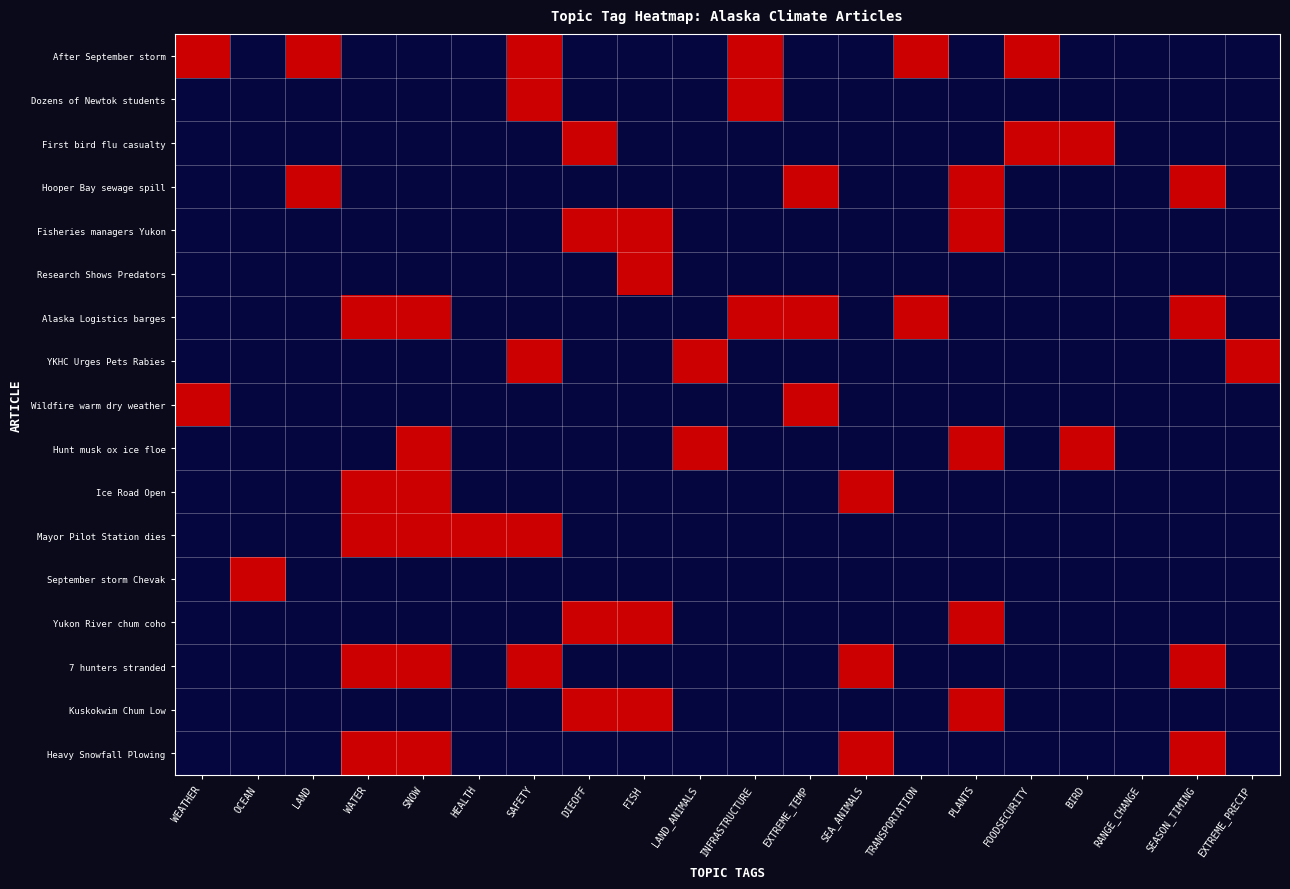

Reading left to right, list all the values displayed in this chart.

After September storm: WEATHER=1	OCEAN=0	LAND=1	WATER=0	SNOW=0	HEALTH=0	SAFETY=1	DIEOFF=0	FISH=0	LAND_ANIMALS=0	INFRASTRUCTURE=1	EXTREME_TEMP=0	SEA_ANIMALS=0	TRANSPORTATION=1	PLANTS=0	FOODSECURITY=1	BIRD=0	RANGE_CHANGE=0	SEASON_TIMING=0	EXTREME_PRECIP=0
Dozens of Newtok students: WEATHER=0	OCEAN=0	LAND=0	WATER=0	SNOW=0	HEALTH=0	SAFETY=1	DIEOFF=0	FISH=0	LAND_ANIMALS=0	INFRASTRUCTURE=1	EXTREME_TEMP=0	SEA_ANIMALS=0	TRANSPORTATION=0	PLANTS=0	FOODSECURITY=0	BIRD=0	RANGE_CHANGE=0	SEASON_TIMING=0	EXTREME_PRECIP=0
First bird flu casualty: WEATHER=0	OCEAN=0	LAND=0	WATER=0	SNOW=0	HEALTH=0	SAFETY=0	DIEOFF=1	FISH=0	LAND_ANIMALS=0	INFRASTRUCTURE=0	EXTREME_TEMP=0	SEA_ANIMALS=0	TRANSPORTATION=0	PLANTS=0	FOODSECURITY=1	BIRD=1	RANGE_CHANGE=0	SEASON_TIMING=0	EXTREME_PRECIP=0
Hooper Bay sewage spill: WEATHER=0	OCEAN=0	LAND=1	WATER=0	SNOW=0	HEALTH=0	SAFETY=0	DIEOFF=0	FISH=0	LAND_ANIMALS=0	INFRASTRUCTURE=0	EXTREME_TEMP=1	SEA_ANIMALS=0	TRANSPORTATION=0	PLANTS=1	FOODSECURITY=0	BIRD=0	RANGE_CHANGE=0	SEASON_TIMING=1	EXTREME_PRECIP=0
Fisheries managers Yukon: WEATHER=0	OCEAN=0	LAND=0	WATER=0	SNOW=0	HEALTH=0	SAFETY=0	DIEOFF=1	FISH=1	LAND_ANIMALS=0	INFRASTRUCTURE=0	EXTREME_TEMP=0	SEA_ANIMALS=0	TRANSPORTATION=0	PLANTS=1	FOODSECURITY=0	BIRD=0	RANGE_CHANGE=0	SEASON_TIMING=0	EXTREME_PRECIP=0
Research Shows Predators: WEATHER=0	OCEAN=0	LAND=0	WATER=0	SNOW=0	HEALTH=0	SAFETY=0	DIEOFF=0	FISH=1	LAND_ANIMALS=0	INFRASTRUCTURE=0	EXTREME_TEMP=0	SEA_ANIMALS=0	TRANSPORTATION=0	PLANTS=0	FOODSECURITY=0	BIRD=0	RANGE_CHANGE=0	SEASON_TIMING=0	EXTREME_PRECIP=0
Alaska Logistics barges: WEATHER=0	OCEAN=0	LAND=0	WATER=1	SNOW=1	HEALTH=0	SAFETY=0	DIEOFF=0	FISH=0	LAND_ANIMALS=0	INFRASTRUCTURE=1	EXTREME_TEMP=1	SEA_ANIMALS=0	TRANSPORTATION=1	PLANTS=0	FOODSECURITY=0	BIRD=0	RANGE_CHANGE=0	SEASON_TIMING=1	EXTREME_PRECIP=0
YKHC Urges Pets Rabies: WEATHER=0	OCEAN=0	LAND=0	WATER=0	SNOW=0	HEALTH=0	SAFETY=1	DIEOFF=0	FISH=0	LAND_ANIMALS=1	INFRASTRUCTURE=0	EXTREME_TEMP=0	SEA_ANIMALS=0	TRANSPORTATION=0	PLANTS=0	FOODSECURITY=0	BIRD=0	RANGE_CHANGE=0	SEASON_TIMING=0	EXTREME_PRECIP=1
Wildfire warm dry weather: WEATHER=1	OCEAN=0	LAND=0	WATER=0	SNOW=0	HEALTH=0	SAFETY=0	DIEOFF=0	FISH=0	LAND_ANIMALS=0	INFRASTRUCTURE=0	EXTREME_TEMP=1	SEA_ANIMALS=0	TRANSPORTATION=0	PLANTS=0	FOODSECURITY=0	BIRD=0	RANGE_CHANGE=0	SEASON_TIMING=0	EXTREME_PRECIP=0
Hunt musk ox ice floe: WEATHER=0	OCEAN=0	LAND=0	WATER=0	SNOW=1	HEALTH=0	SAFETY=0	DIEOFF=0	FISH=0	LAND_ANIMALS=1	INFRASTRUCTURE=0	EXTREME_TEMP=0	SEA_ANIMALS=0	TRANSPORTATION=0	PLANTS=1	FOODSECURITY=0	BIRD=1	RANGE_CHANGE=0	SEASON_TIMING=0	EXTREME_PRECIP=0
Ice Road Open: WEATHER=0	OCEAN=0	LAND=0	WATER=1	SNOW=1	HEALTH=0	SAFETY=0	DIEOFF=0	FISH=0	LAND_ANIMALS=0	INFRASTRUCTURE=0	EXTREME_TEMP=0	SEA_ANIMALS=1	TRANSPORTATION=0	PLANTS=0	FOODSECURITY=0	BIRD=0	RANGE_CHANGE=0	SEASON_TIMING=0	EXTREME_PRECIP=0
Mayor Pilot Station dies: WEATHER=0	OCEAN=0	LAND=0	WATER=1	SNOW=1	HEALTH=1	SAFETY=1	DIEOFF=0	FISH=0	LAND_ANIMALS=0	INFRASTRUCTURE=0	EXTREME_TEMP=0	SEA_ANIMALS=0	TRANSPORTATION=0	PLANTS=0	FOODSECURITY=0	BIRD=0	RANGE_CHANGE=0	SEASON_TIMING=0	EXTREME_PRECIP=0
September storm Chevak: WEATHER=0	OCEAN=1	LAND=0	WATER=0	SNOW=0	HEALTH=0	SAFETY=0	DIEOFF=0	FISH=0	LAND_ANIMALS=0	INFRASTRUCTURE=0	EXTREME_TEMP=0	SEA_ANIMALS=0	TRANSPORTATION=0	PLANTS=0	FOODSECURITY=0	BIRD=0	RANGE_CHANGE=0	SEASON_TIMING=0	EXTREME_PRECIP=0
Yukon River chum coho: WEATHER=0	OCEAN=0	LAND=0	WATER=0	SNOW=0	HEALTH=0	SAFETY=0	DIEOFF=1	FISH=1	LAND_ANIMALS=0	INFRASTRUCTURE=0	EXTREME_TEMP=0	SEA_ANIMALS=0	TRANSPORTATION=0	PLANTS=1	FOODSECURITY=0	BIRD=0	RANGE_CHANGE=0	SEASON_TIMING=0	EXTREME_PRECIP=0
7 hunters stranded: WEATHER=0	OCEAN=0	LAND=0	WATER=1	SNOW=1	HEALTH=0	SAFETY=1	DIEOFF=0	FISH=0	LAND_ANIMALS=0	INFRASTRUCTURE=0	EXTREME_TEMP=0	SEA_ANIMALS=1	TRANSPORTATION=0	PLANTS=0	FOODSECURITY=0	BIRD=0	RANGE_CHANGE=0	SEASON_TIMING=1	EXTREME_PRECIP=0
Kuskokwim Chum Low: WEATHER=0	OCEAN=0	LAND=0	WATER=0	SNOW=0	HEALTH=0	SAFETY=0	DIEOFF=1	FISH=1	LAND_ANIMALS=0	INFRASTRUCTURE=0	EXTREME_TEMP=0	SEA_ANIMALS=0	TRANSPORTATION=0	PLANTS=1	FOODSECURITY=0	BIRD=0	RANGE_CHANGE=0	SEASON_TIMING=0	EXTREME_PRECIP=0
Heavy Snowfall Plowing: WEATHER=0	OCEAN=0	LAND=0	WATER=1	SNOW=1	HEALTH=0	SAFETY=0	DIEOFF=0	FISH=0	LAND_ANIMALS=0	INFRASTRUCTURE=0	EXTREME_TEMP=0	SEA_ANIMALS=1	TRANSPORTATION=0	PLANTS=0	FOODSECURITY=0	BIRD=0	RANGE_CHANGE=0	SEASON_TIMING=1	EXTREME_PRECIP=0